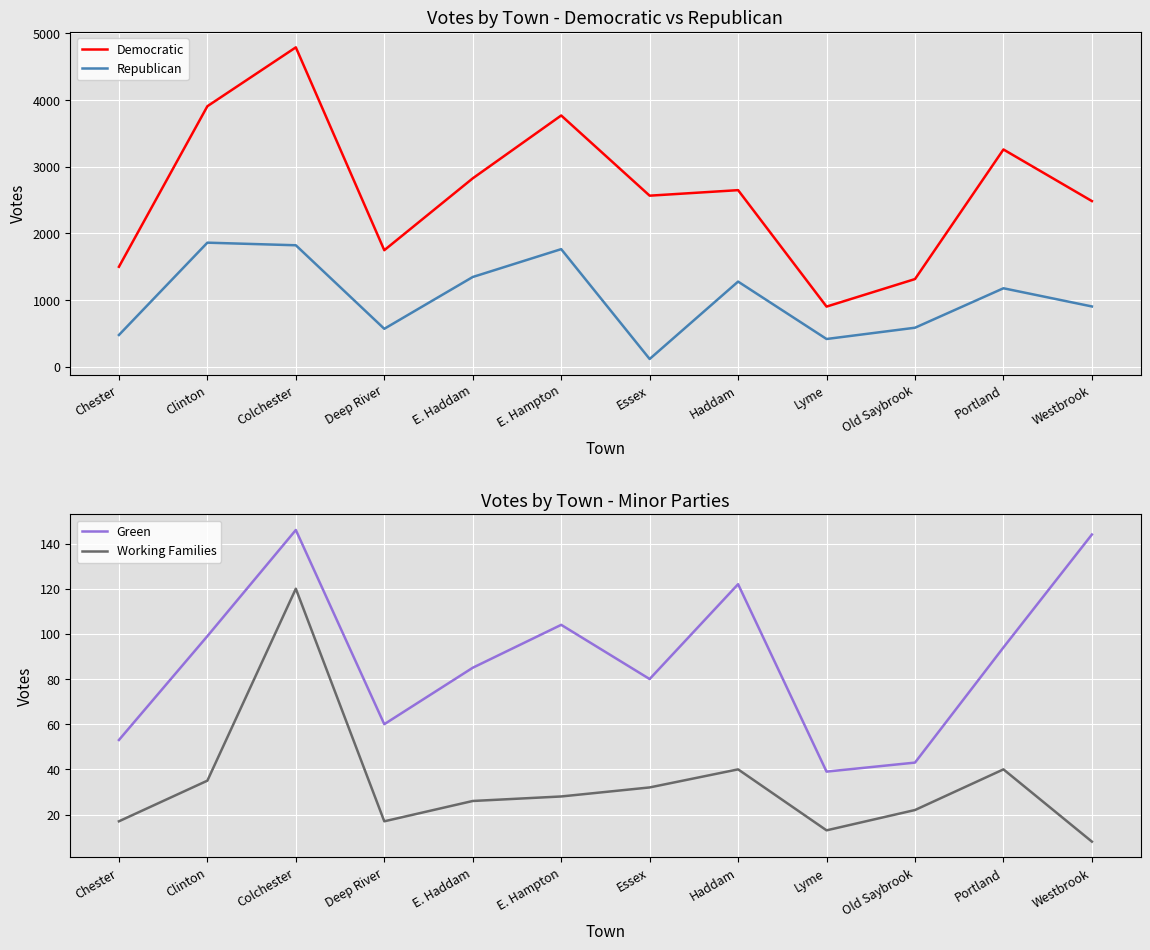

Which series changed the most between Chester and Portland?

Democratic